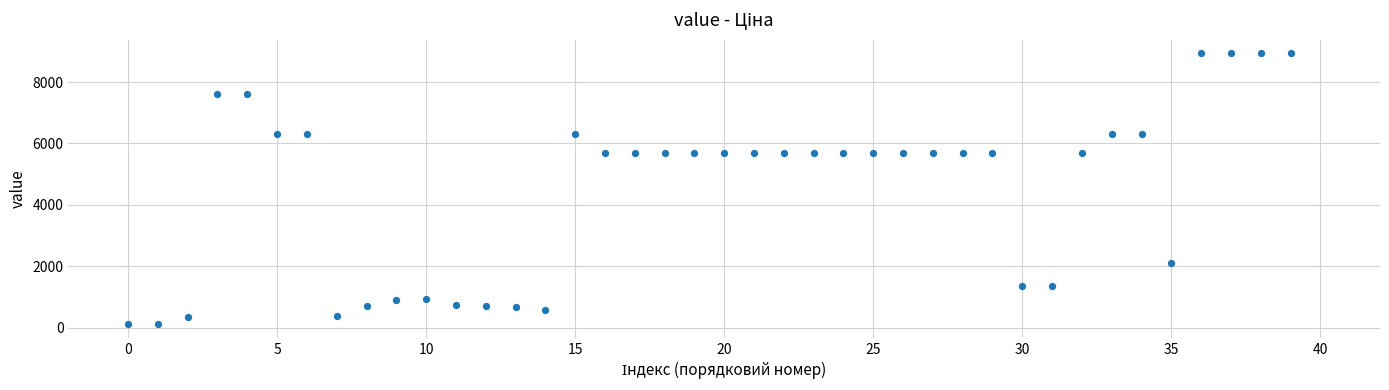

What is the range of Y values (max minus min)?

8820.0